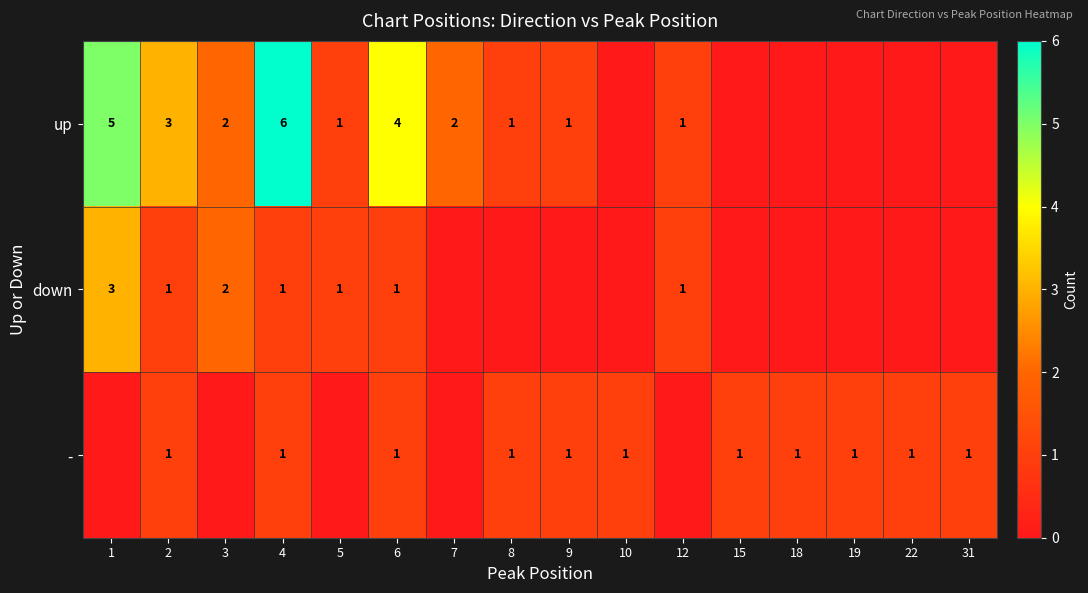

Between 7 and 18, which is larger?

7